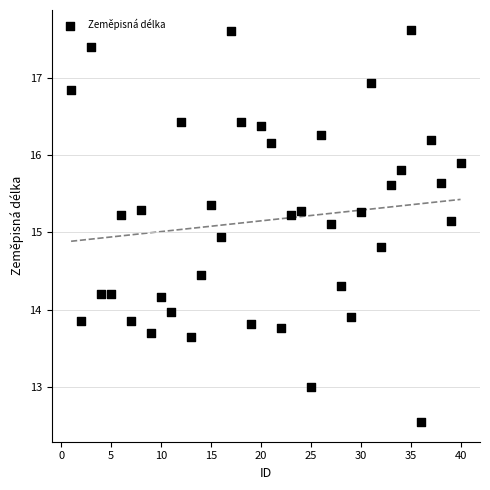

What is the range of X values (max minus min)?

39.0